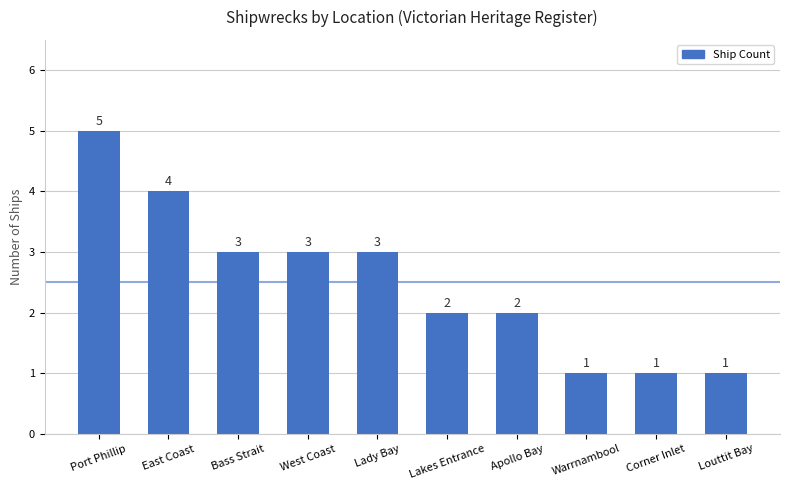

What is the label of the 5th bar from the left?

Lady Bay